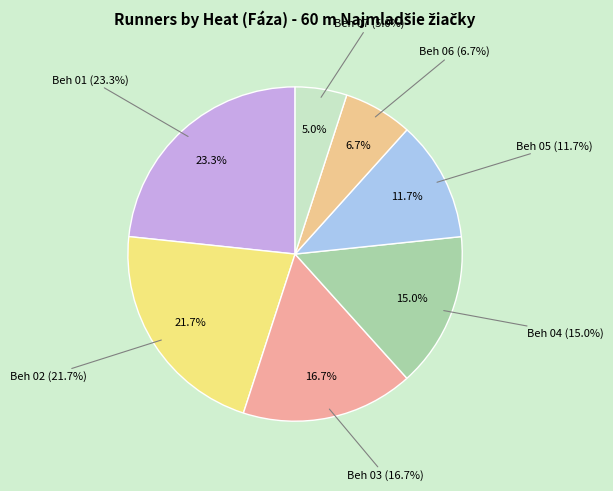

Rank the categories by value from highest to lowest.

Beh 01, Beh 02, Beh 03, Beh 04, Beh 05, Beh 06, Beh 07